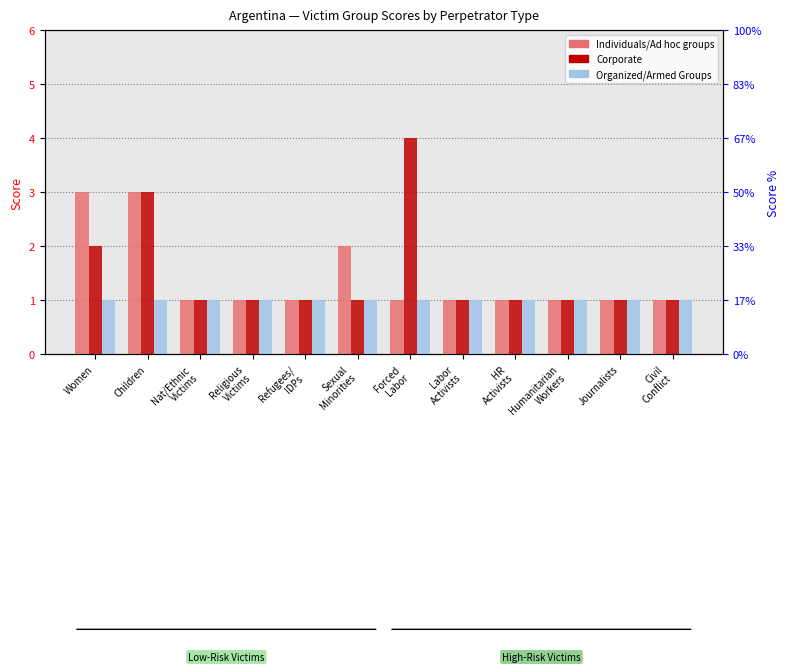

What is the spread (max minus min) of values at Sexual
Minorities?

1